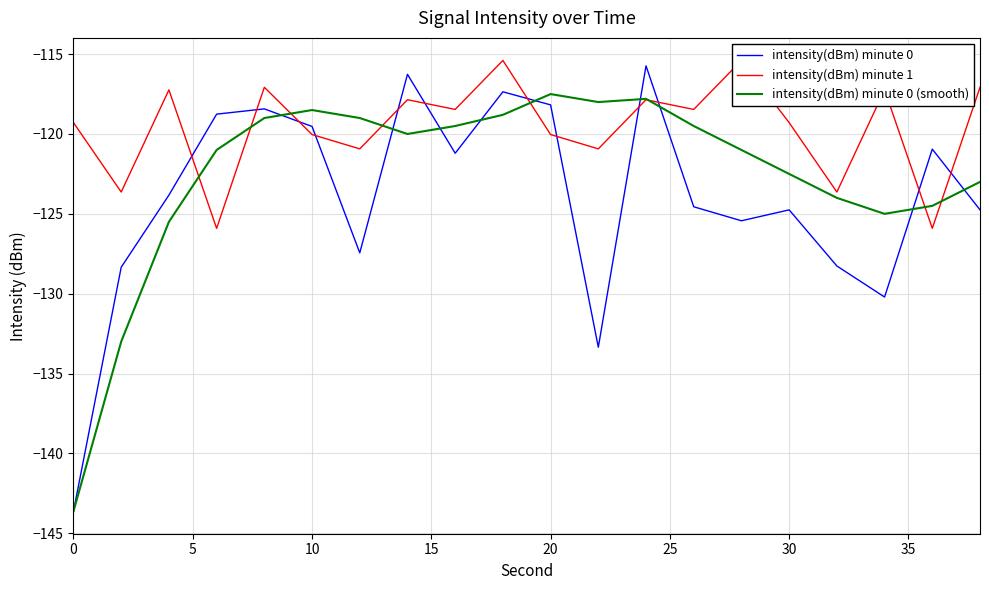

What is the maximum value for intensity(dBm) minute 0 (smooth)?

-117.5